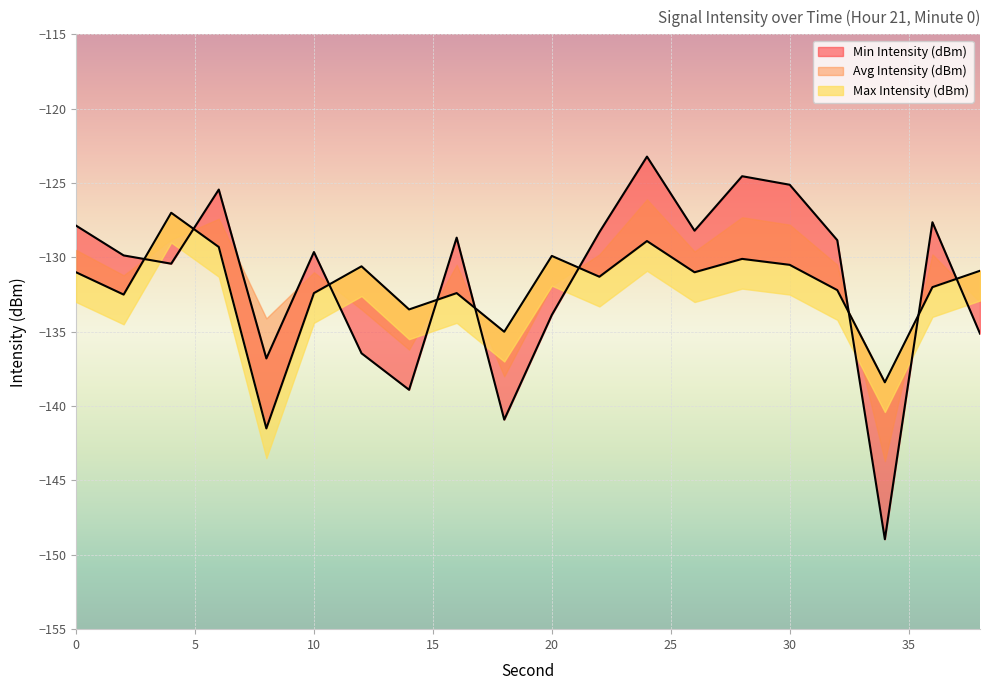

What is the minimum value for Max Intensity (dBm)?

-141.5